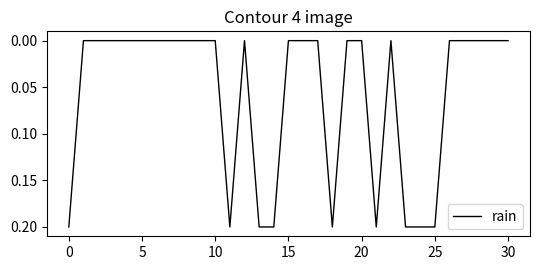

Does the chart have visible grid lines?

No